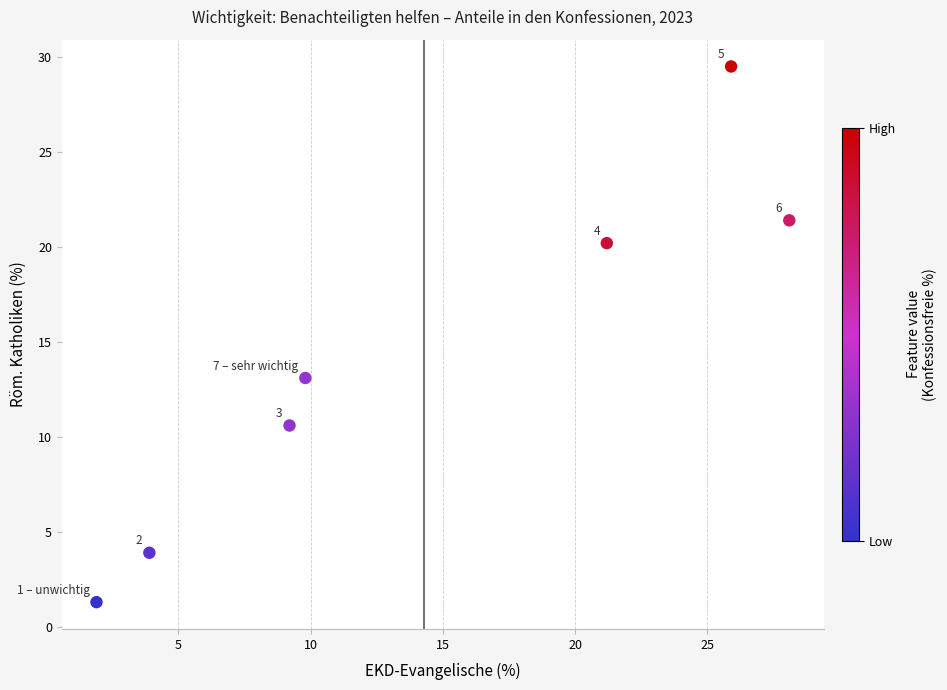

What is the range of X values (max minus min)?

26.2